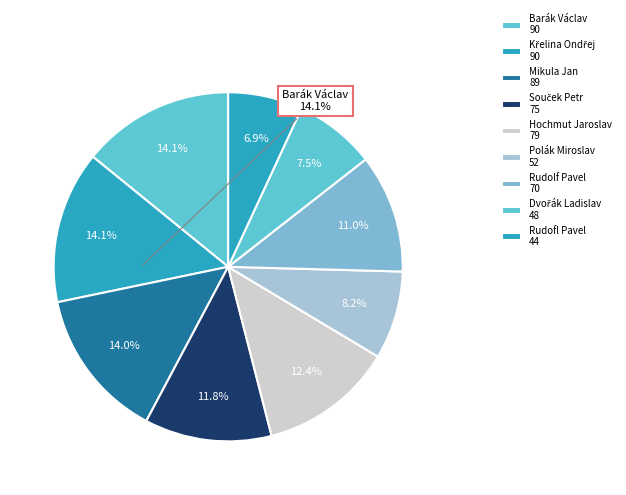

Count the number of slices in the pie.

9